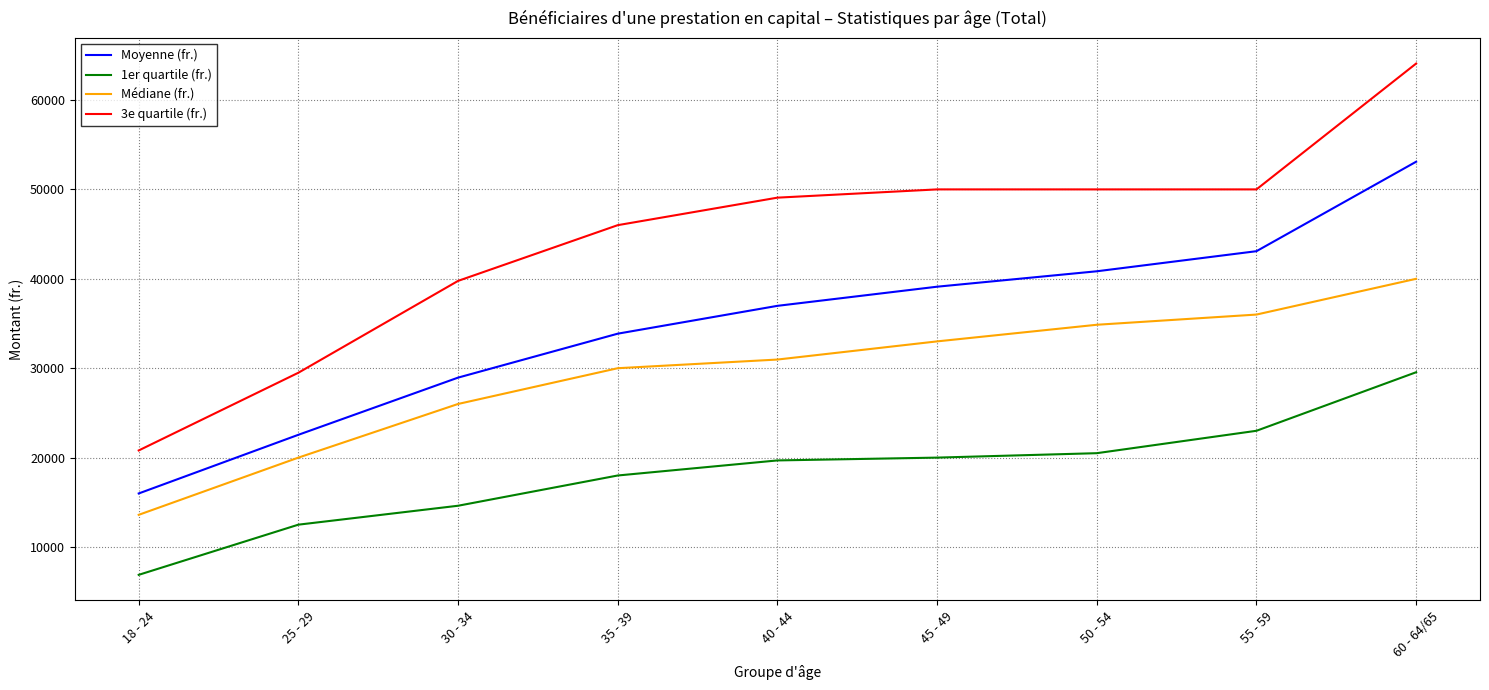

True or false: Moyenne (fr.) and 1er quartile (fr.) intersect in this chart.

False